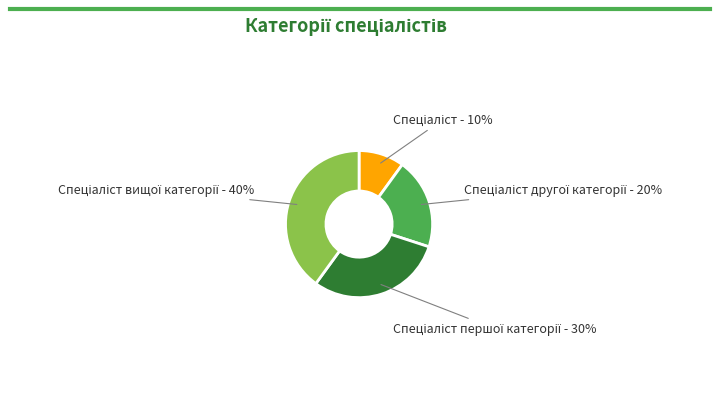

Does any single category account for the majority?

No